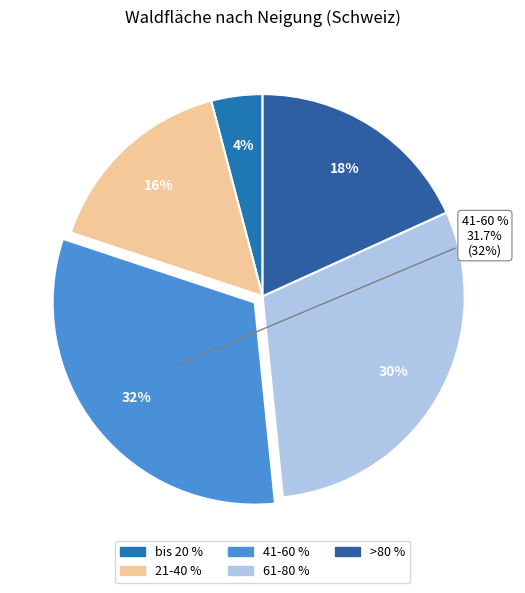

How many segments does this pie chart have?

5